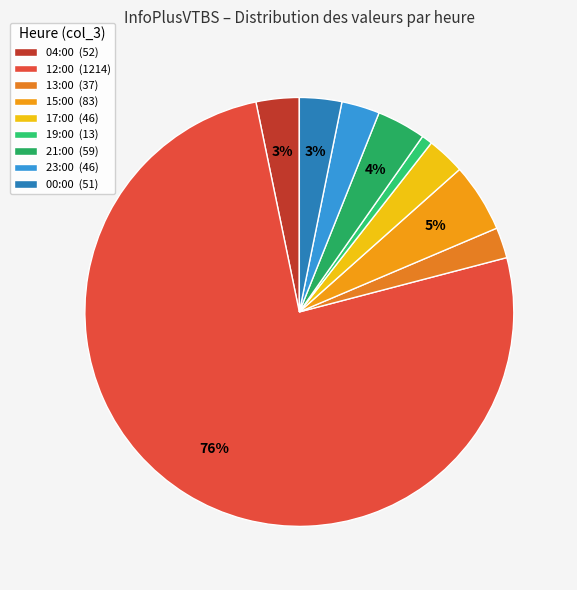

To the nearest percent, what portion does 23:00 represent?

3%